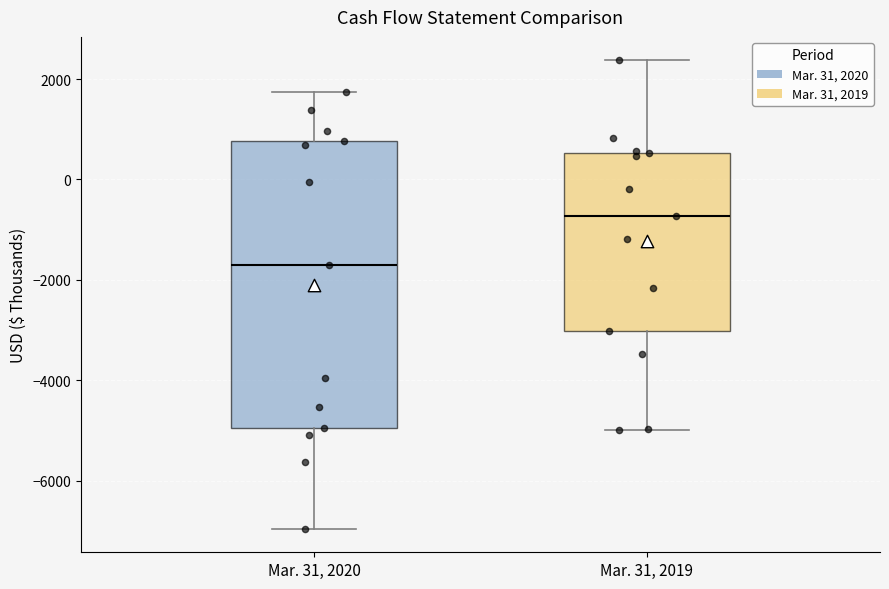

Which box's median line is the lowest?

Mar. 31, 2020